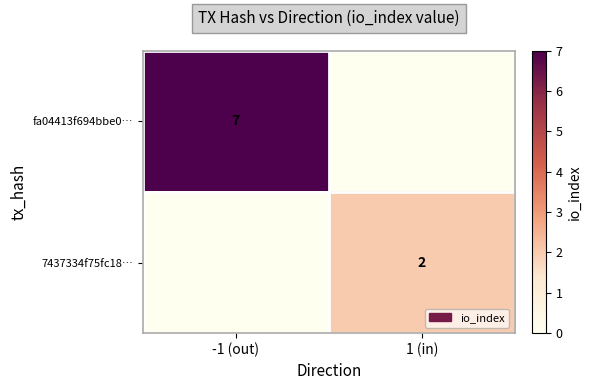

The fa04413f694bbe0… series shows 7 at -1 (out). True or false?

True